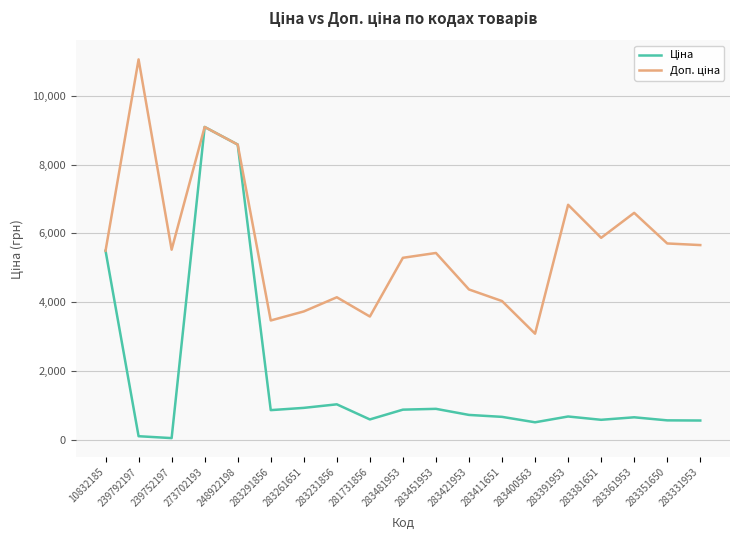

What is the difference between the highest and lowest values at 283261651?

2800.6